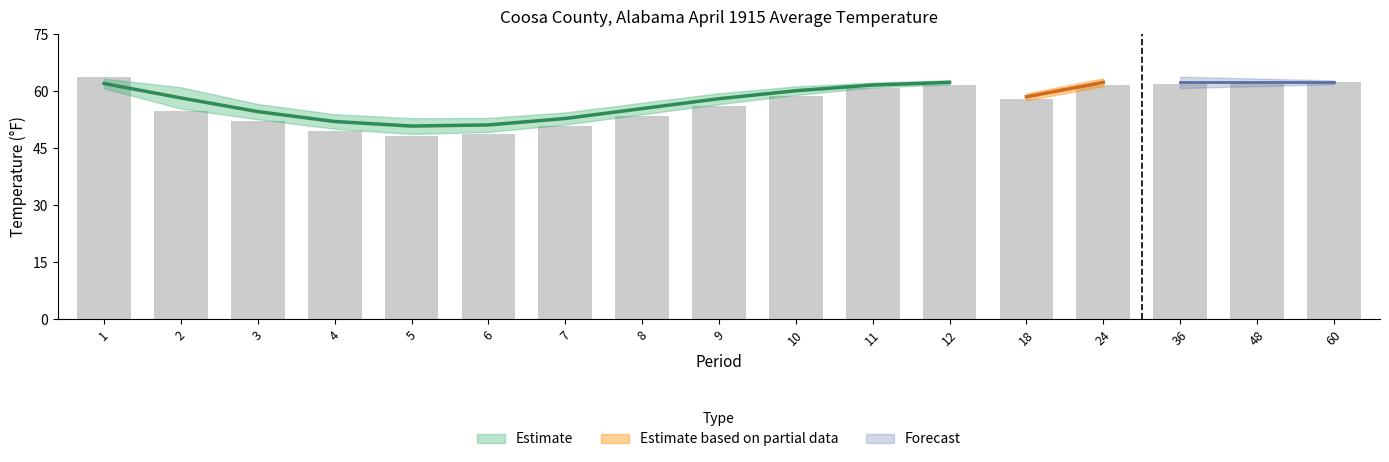

What is the smallest value displayed?

48.2